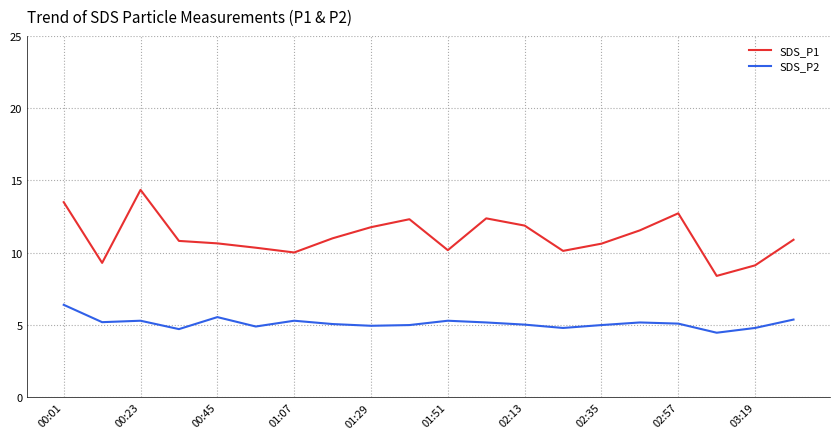

Which series has the largest total across all categories?

SDS_P1